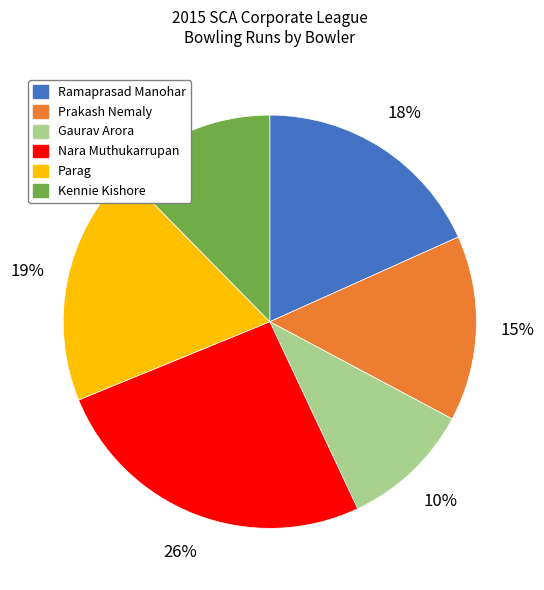

True or false: Prakash Nemaly accounts for 15% of the total.

True